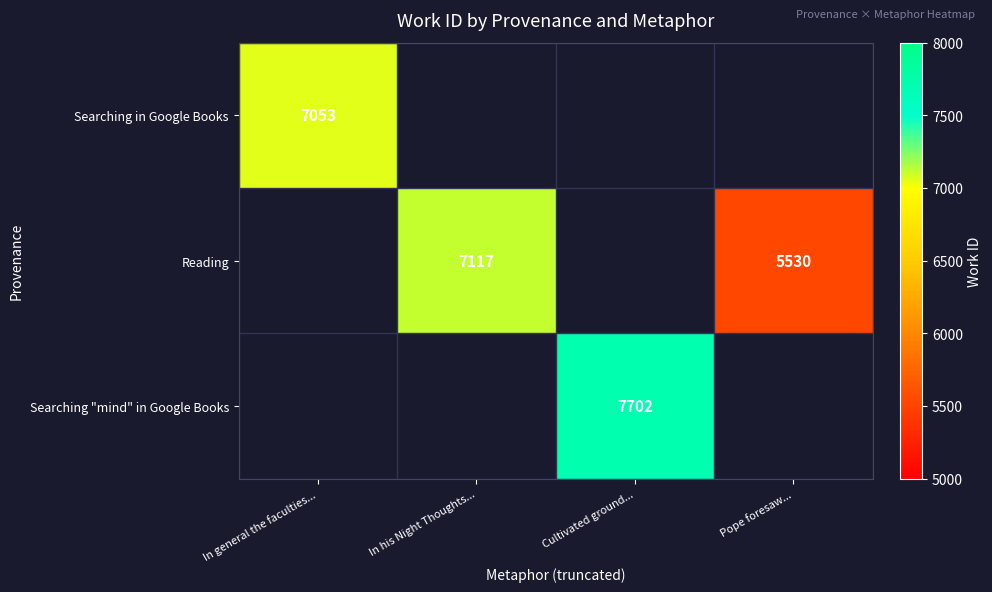

What is the sum of the Reading values at In his Night Thoughts... and Pope foresaw...?

12647